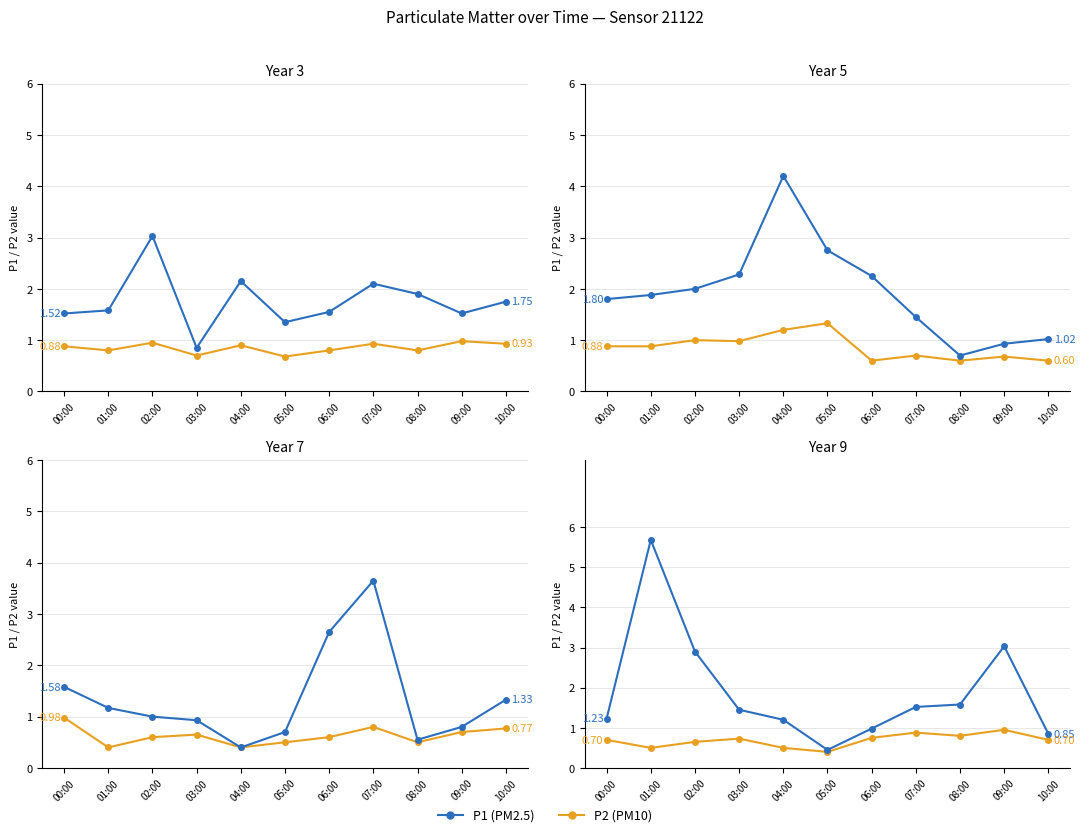

At which category is the sum across all series the highest?

01:00